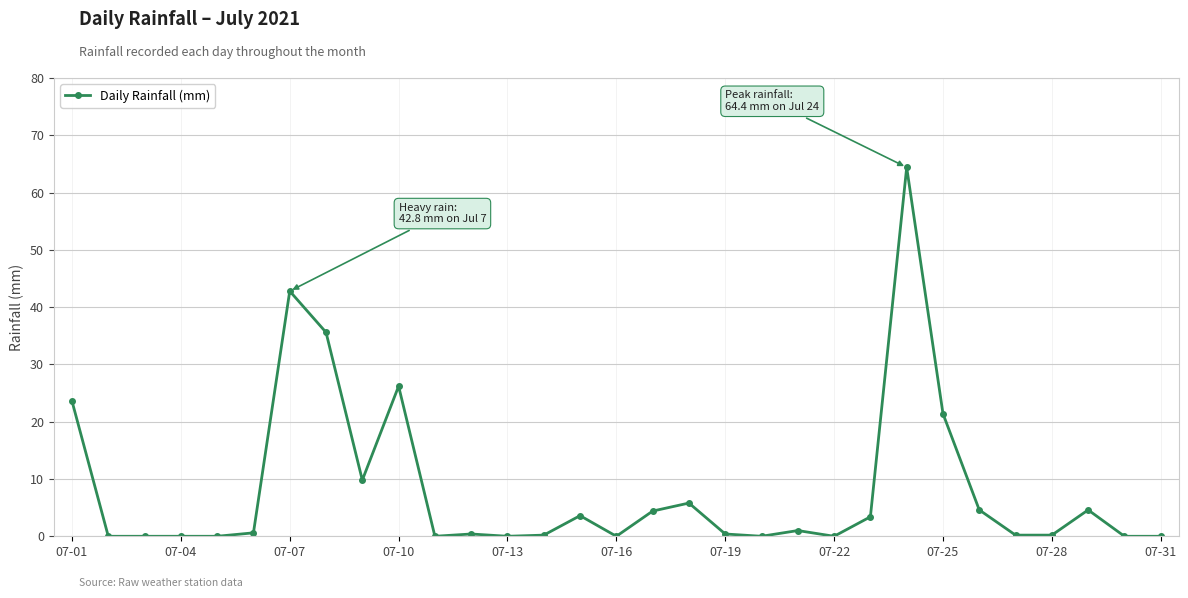

How many data points does each series have?

31